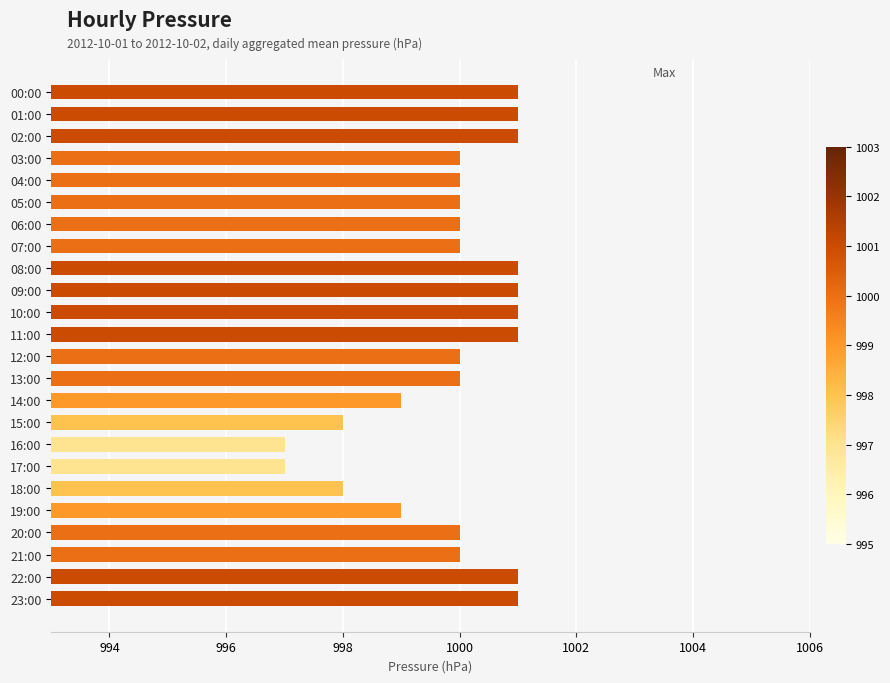

Reading top to bottom, list all the values displayed in this chart.

1001	1001	1001	1000	1000	1000	1000	1000	1001	1001	1001	1001	1000	1000	999	998	997	997	998	999	1000	1000	1001	1001